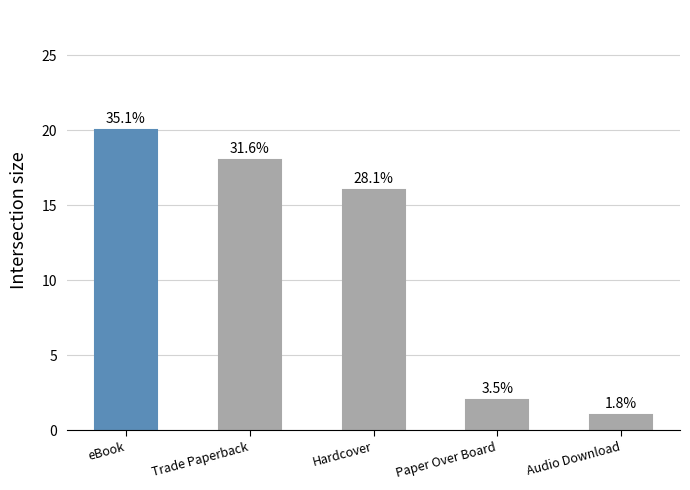

Reading left to right, what are all the values shown in this chart?

eBook=20	Trade Paperback=18	Hardcover=16	Paper Over Board=2	Audio Download=1